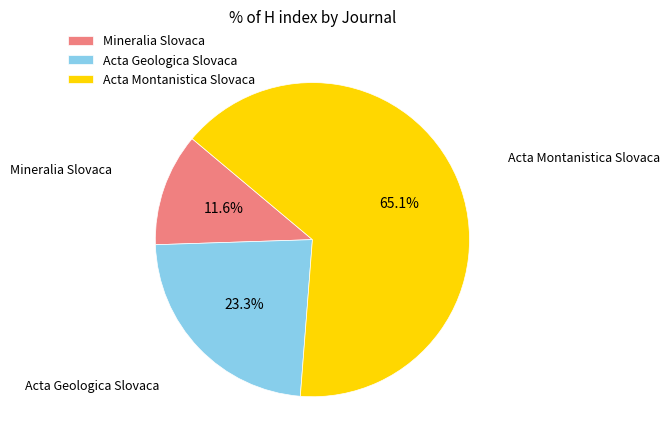

To the nearest percent, what is the average slice percentage?

33%